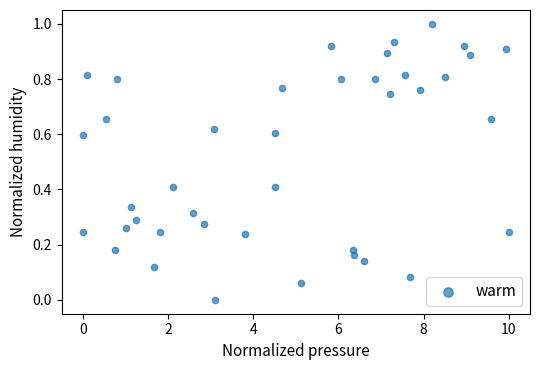

What is the range of Y values (max minus min)?

1.0